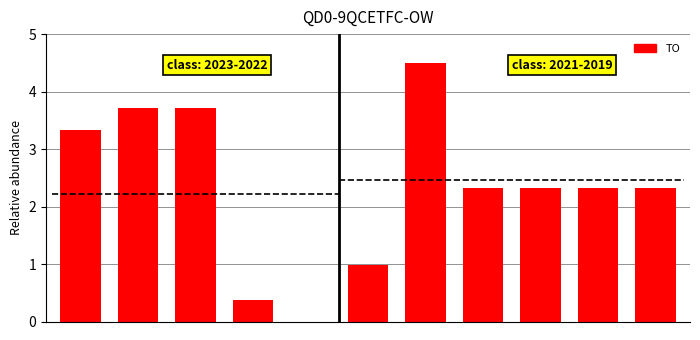

Are the bars grouped side by side (vs. stacked)?

No